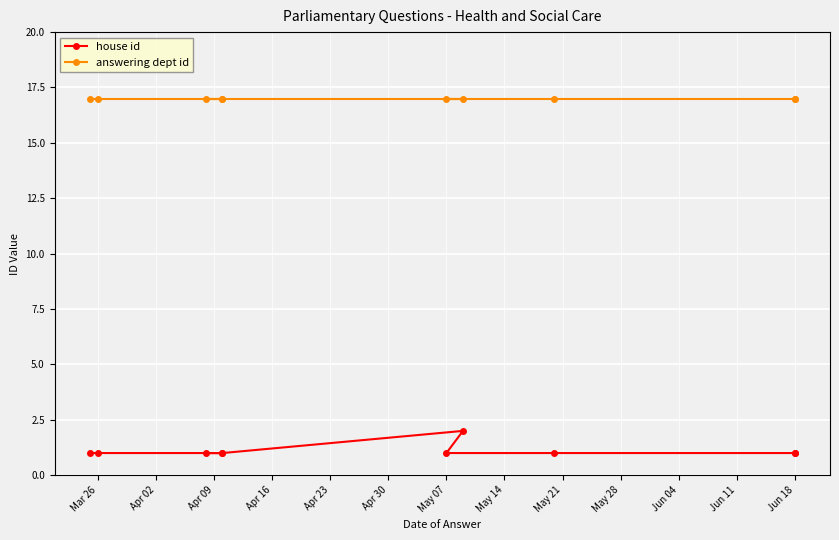

True or false: answering dept id has a value of 5 at May 07.

False